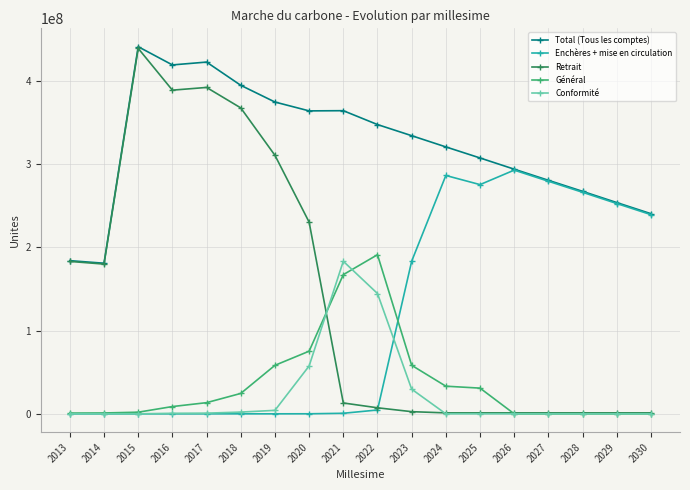

How many series are shown in this chart?

5